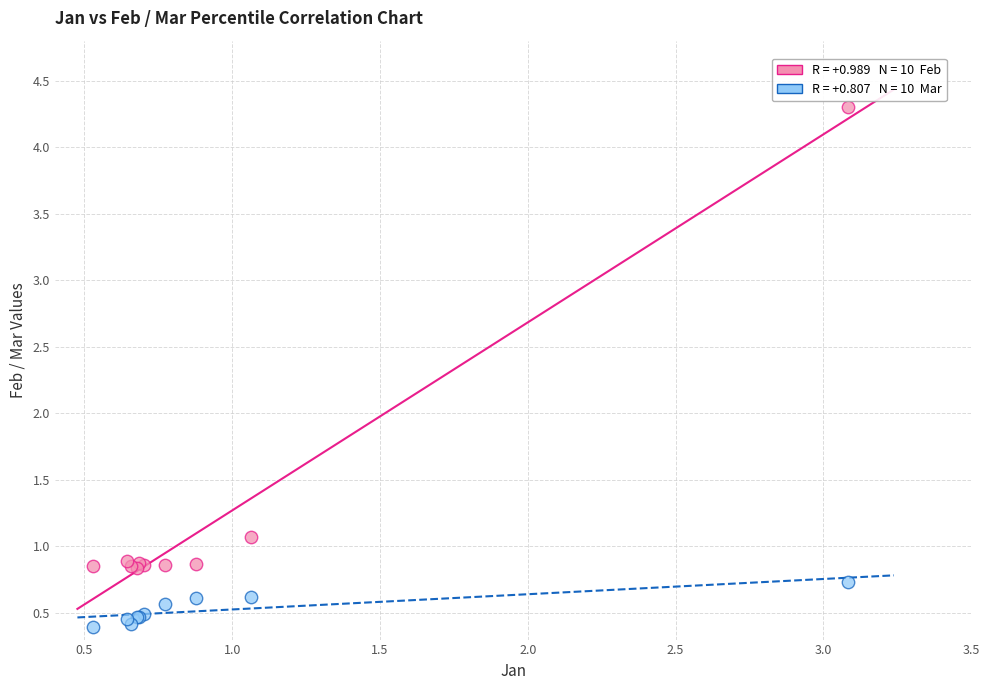

Across all series, what Y value is closest to 2?

1.1